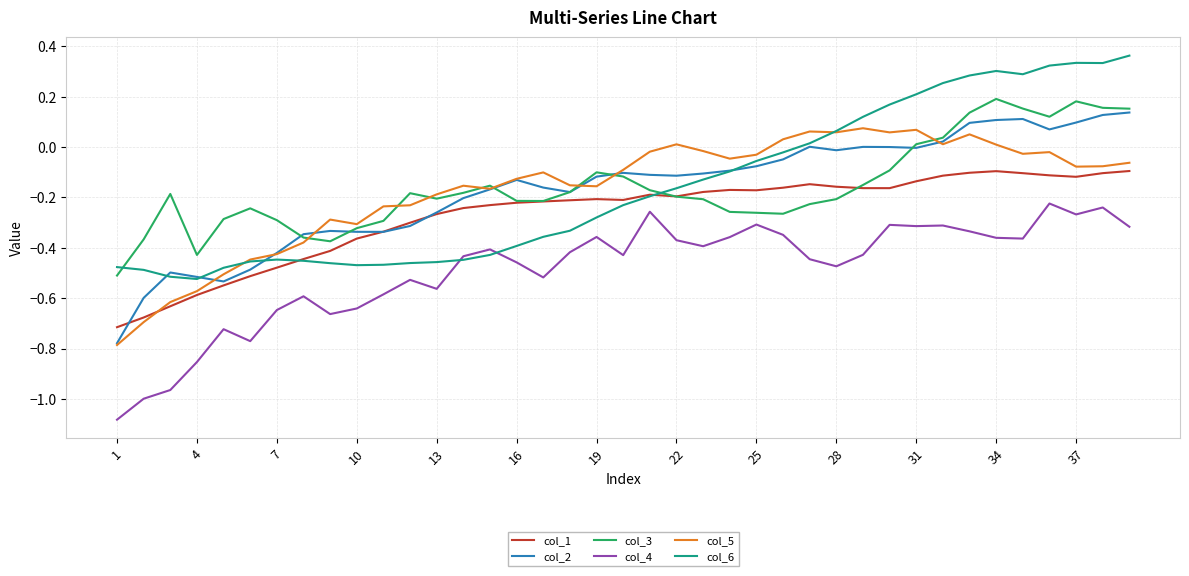

True or false: col_4 and col_3 intersect in this chart.

False